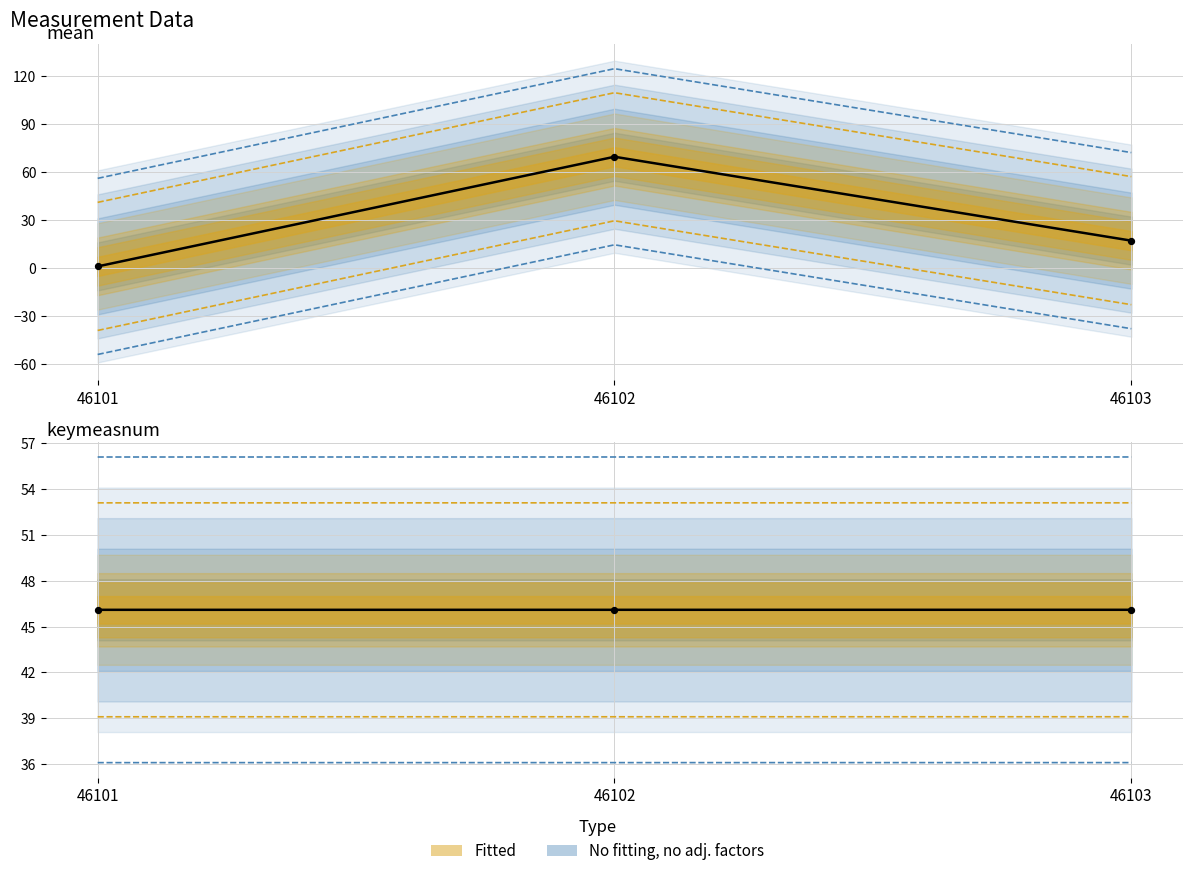

Which series has the widest spread of Y values?

mean